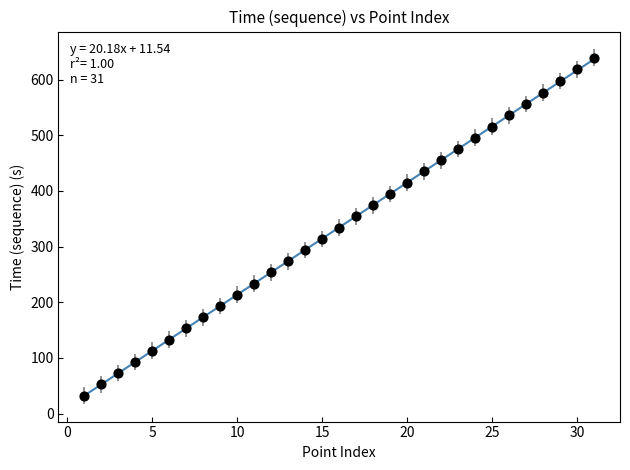

What is the range of Y values (max minus min)?

607.1